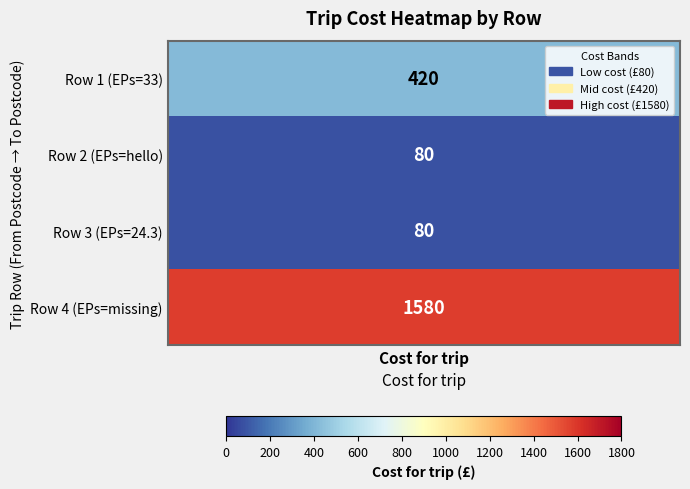

List the labels in order of value, largest first.

3, 0, 1, 2